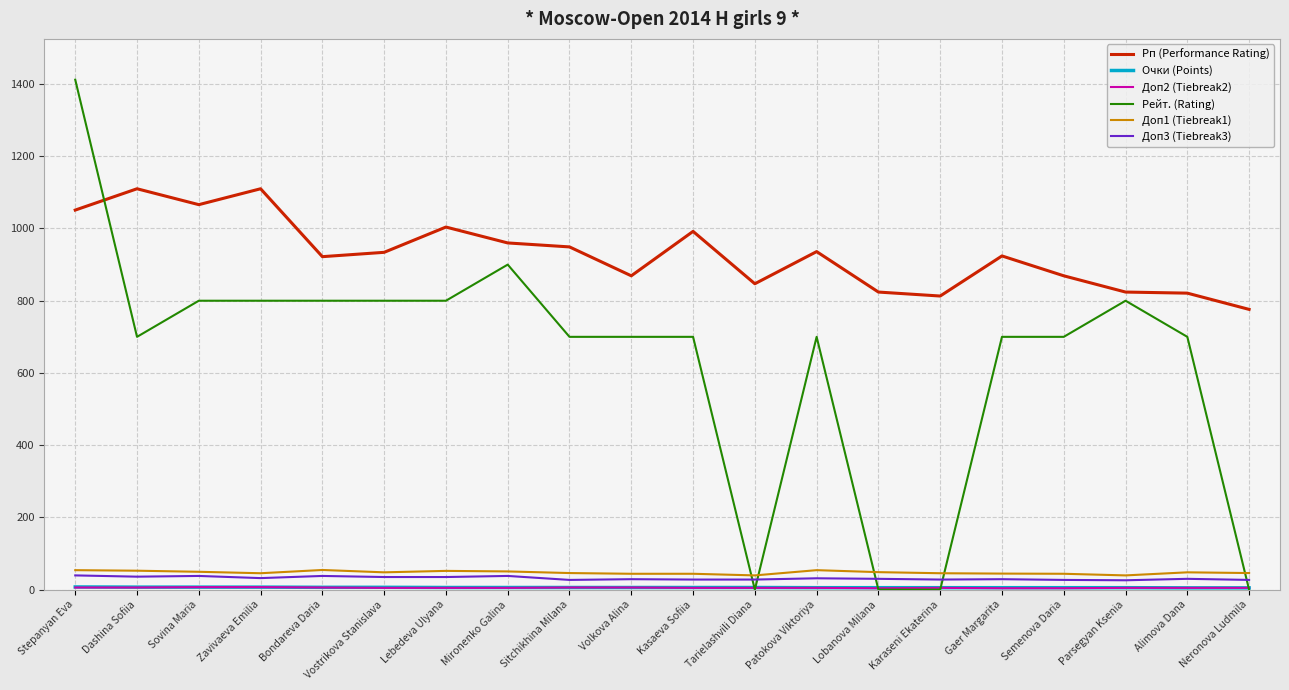

Which category has the lowest value in the Рп (Performance Rating) series?

Neronova Ludmila